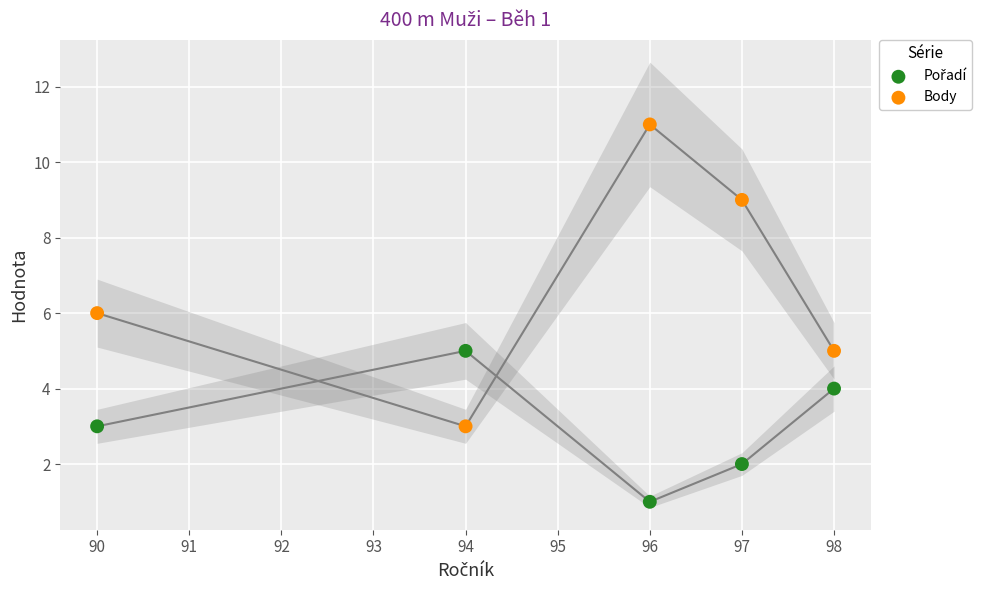

What is the X range (max minus min) for the scatter plot?

8